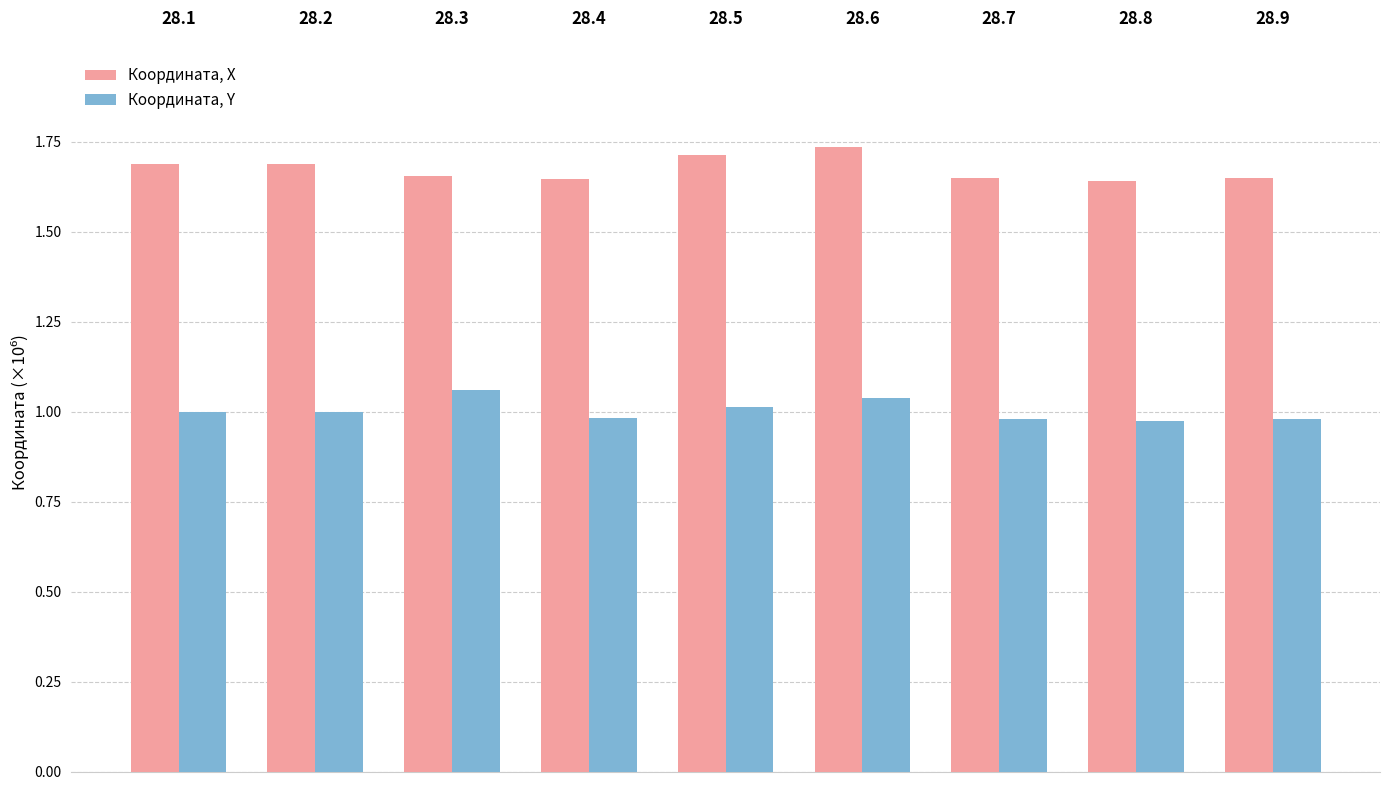

The value of Координата, Y at 28.2 is 1.0. True or false?

True